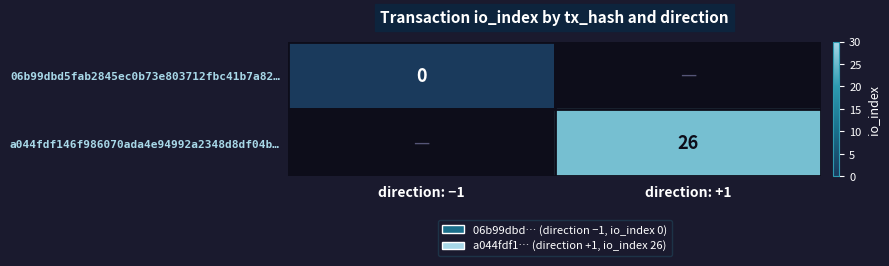

The a044fdf146f986070ada4e94992a2348d8df04b… series shows 36 at direction: +1. True or false?

False